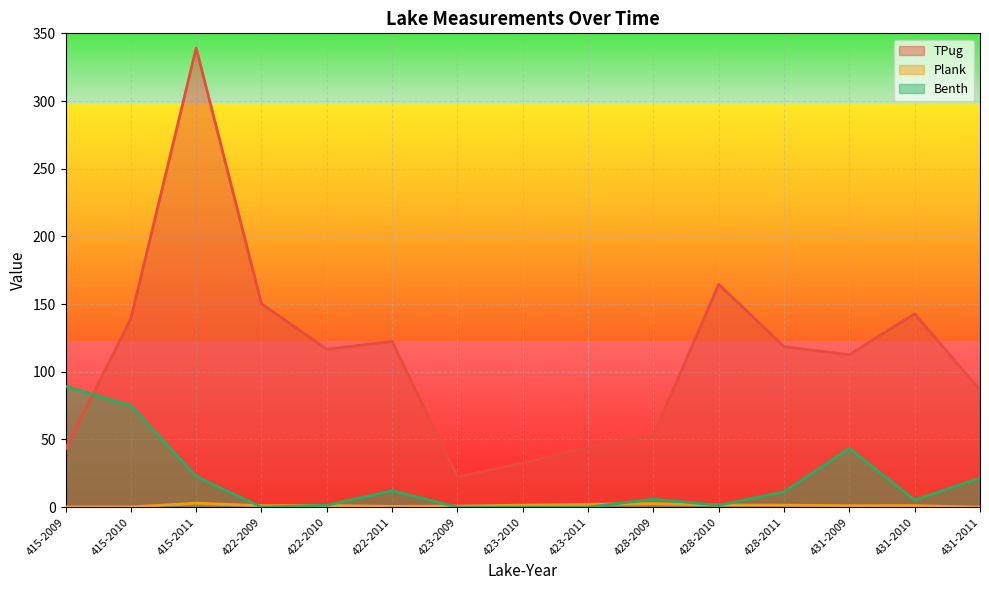

What is the difference between the maximum and minimum values in the TPug series?

316.8